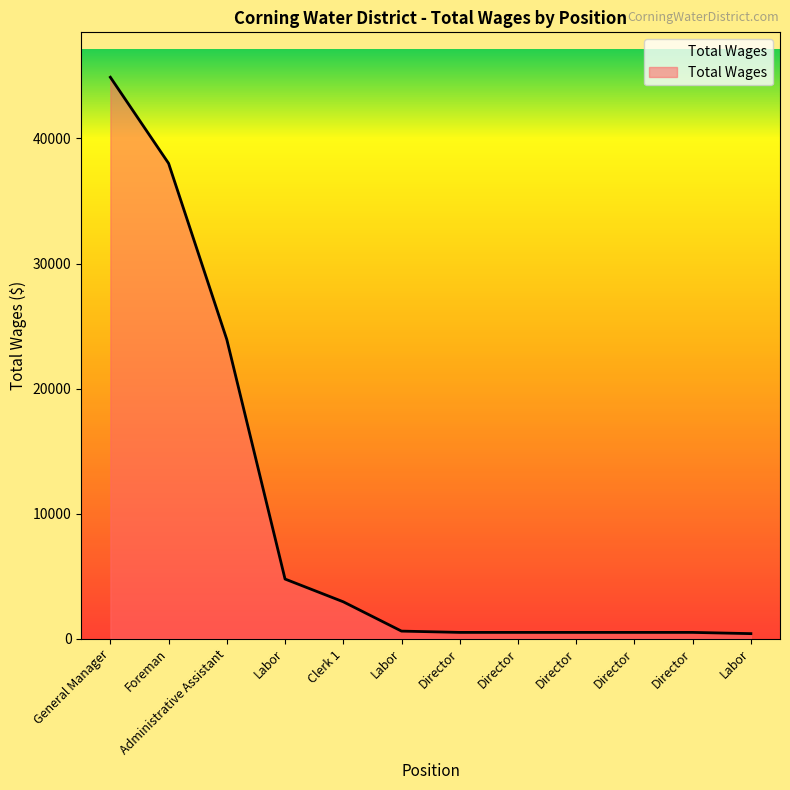

Is this an area chart (filled region under the line)?

Yes